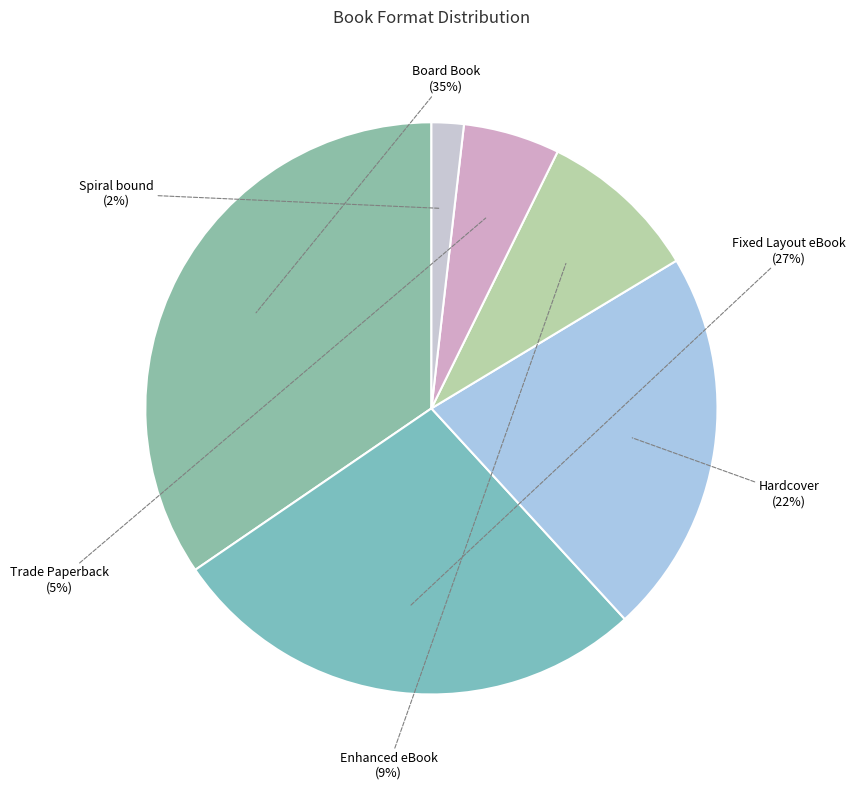

Which category has the smallest portion of the pie?

Spiral bound